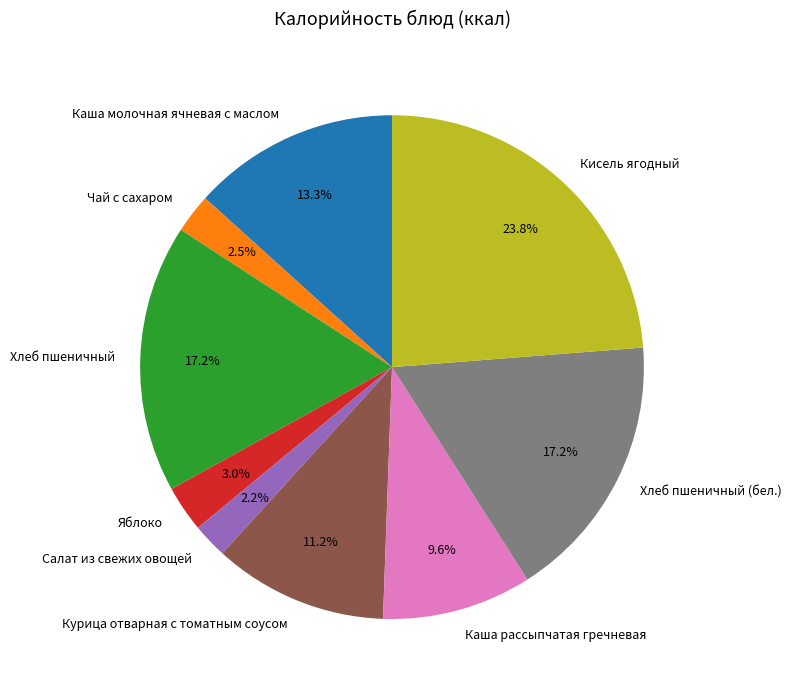

To the nearest percent, what is the difference between the largest and smallest slice percentages?

22%